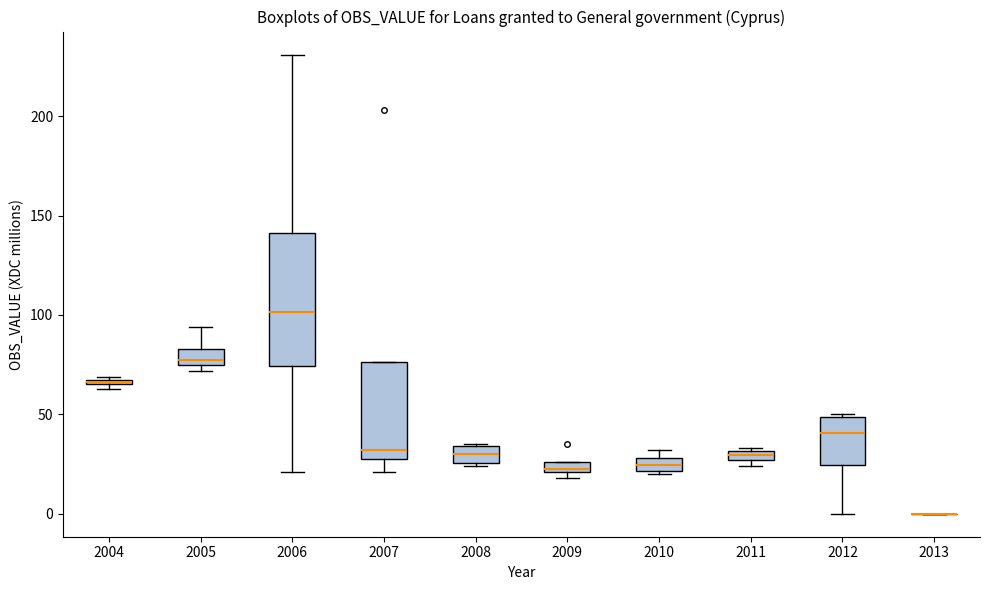

Comparing the boxes themselves (not the whiskers), which one is the tallest?

2006